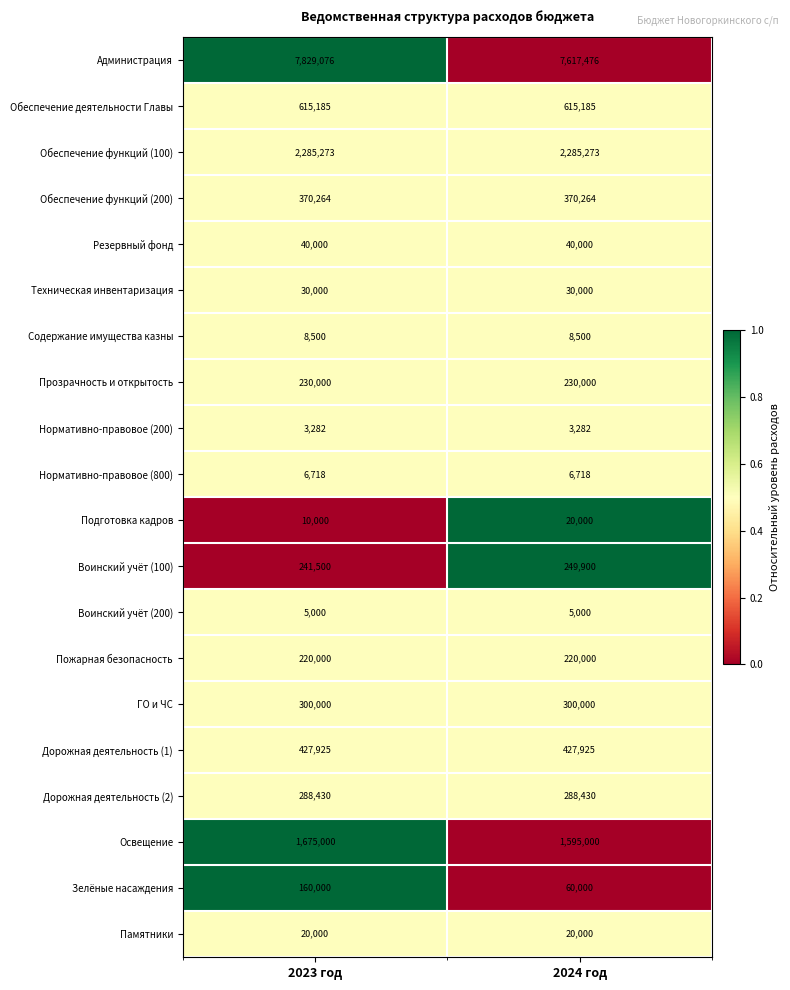

Which category has the highest value across all series?

2023 год